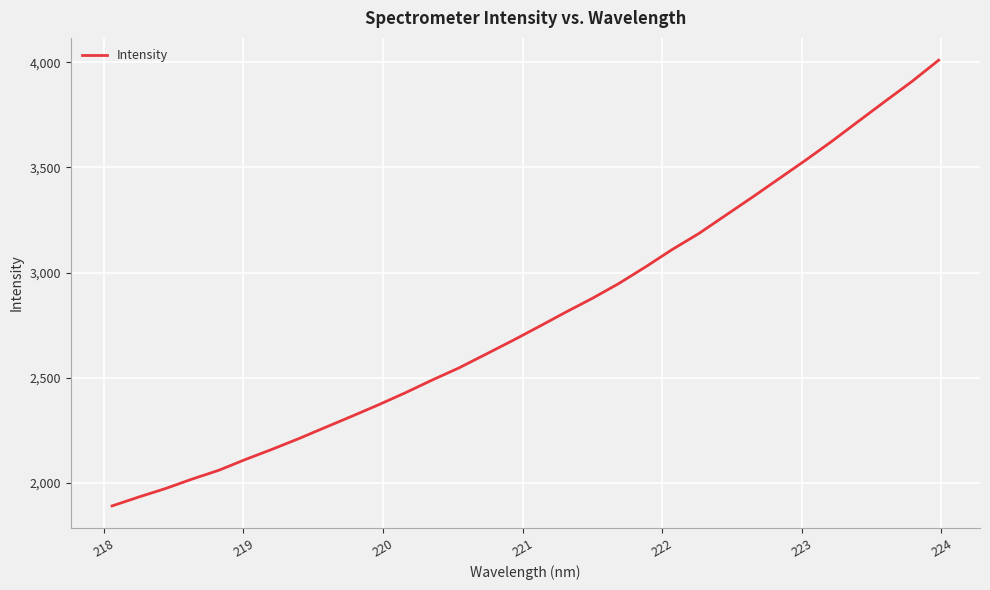

What is the greatest value displayed?

4009.4